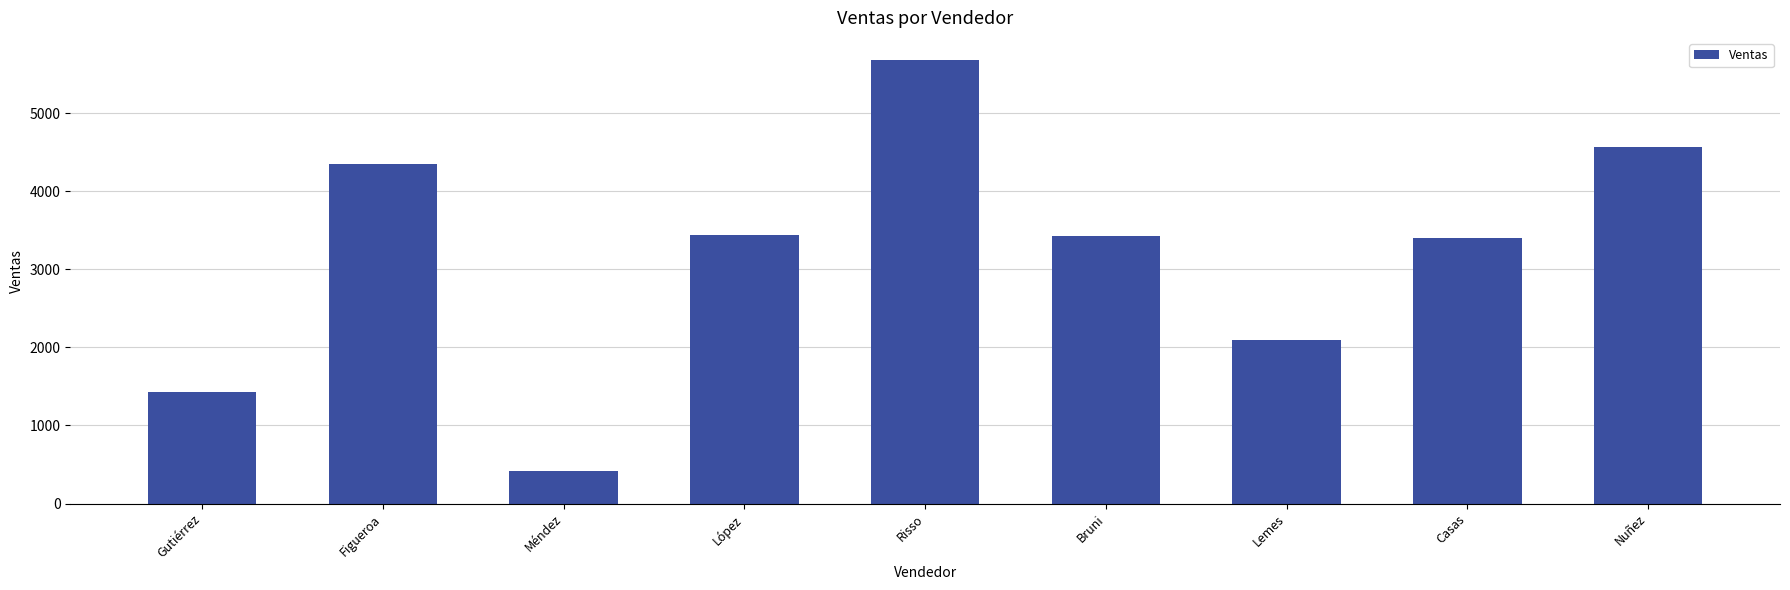

The value at Risso is 5678. True or false?

True